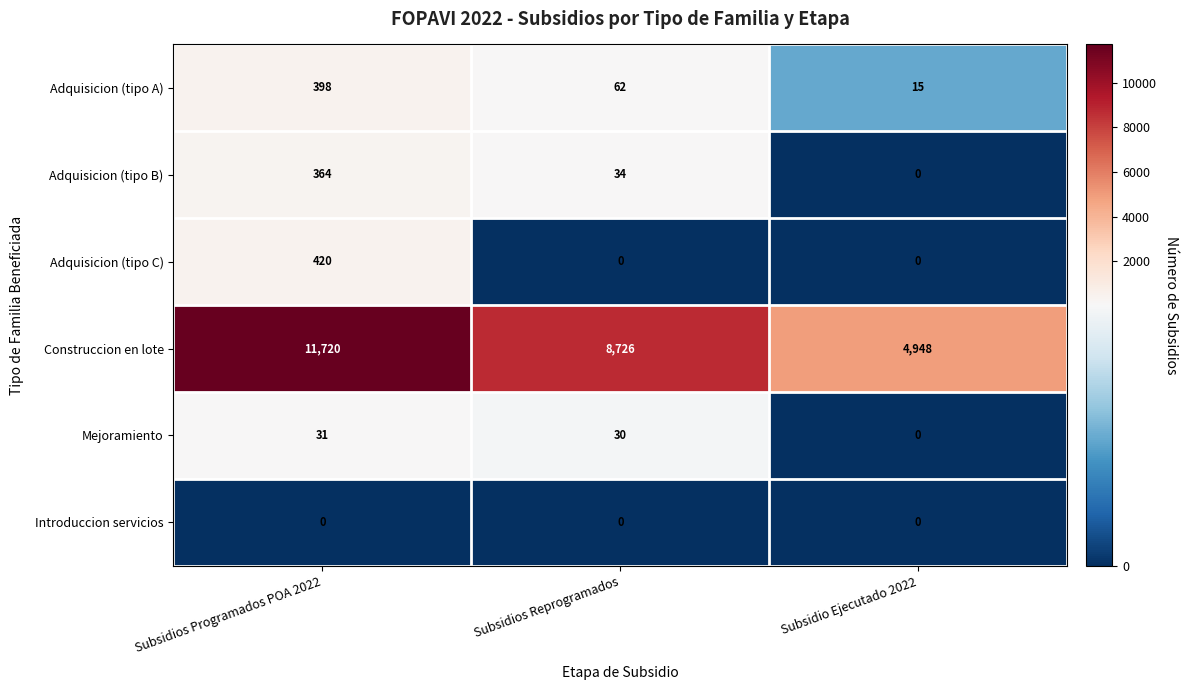

At which category does the chart reach its peak across all series?

Subsidios Programados POA 2022